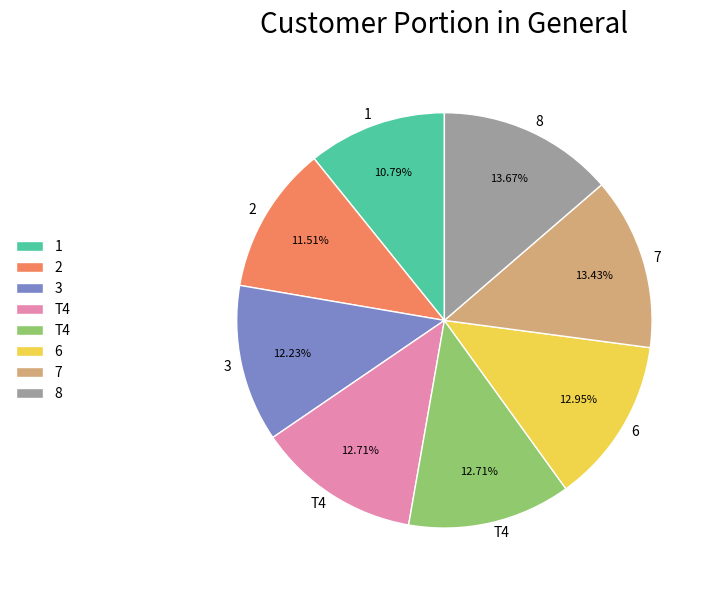

How many slices are in this pie chart?

8